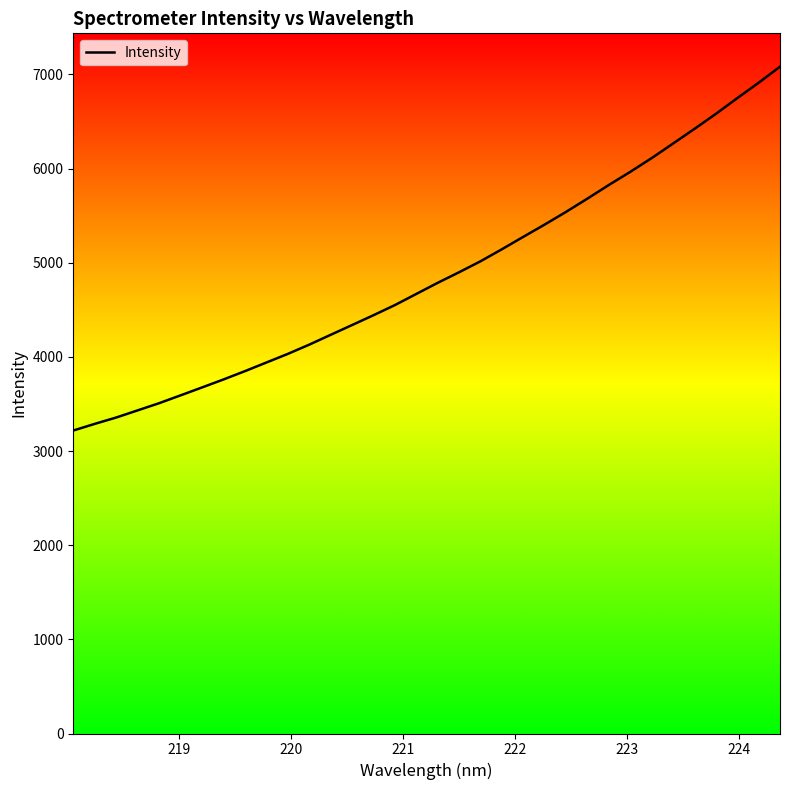

What is the difference between the maximum and minimum values?

3863.9